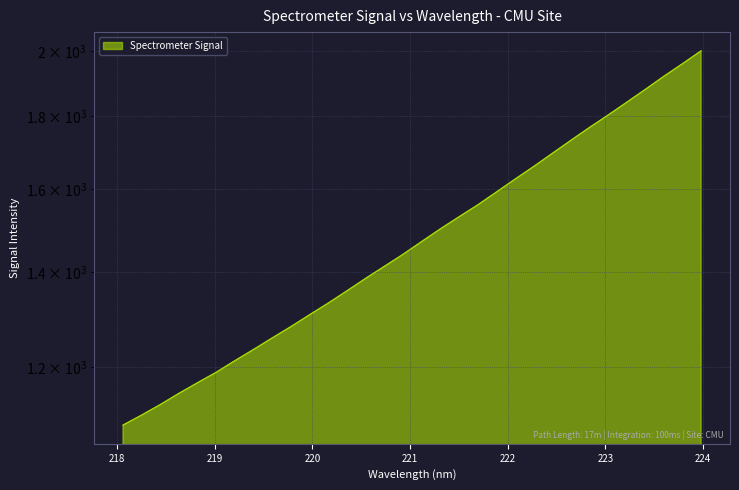

Reading left to right, list all the values displayed in this chart.

218.0596=1093.1	218.2508=1111.0	218.442=1130.0	218.6332=1150.7	218.8244=1170.7	219.0156=1190.6	219.2067=1213.1	219.3979=1235.3	219.589=1258.4	219.7801=1281.7	219.9712=1306.4	220.1623=1331.2	220.3533=1357.8	220.5444=1385.3	220.7354=1412.4	220.9264=1440.1	221.1174=1470.1	221.3083=1500.4	221.4993=1530.0	221.6902=1559.5	221.8812=1592.2	222.0721=1625.7	222.263=1659.3	222.4538=1694.8	222.6447=1731.0	222.8355=1767.4	223.0264=1803.2	223.2172=1840.9	223.408=1879.6	223.5987=1920.0	223.7895=1959.4	223.9802=2000.6